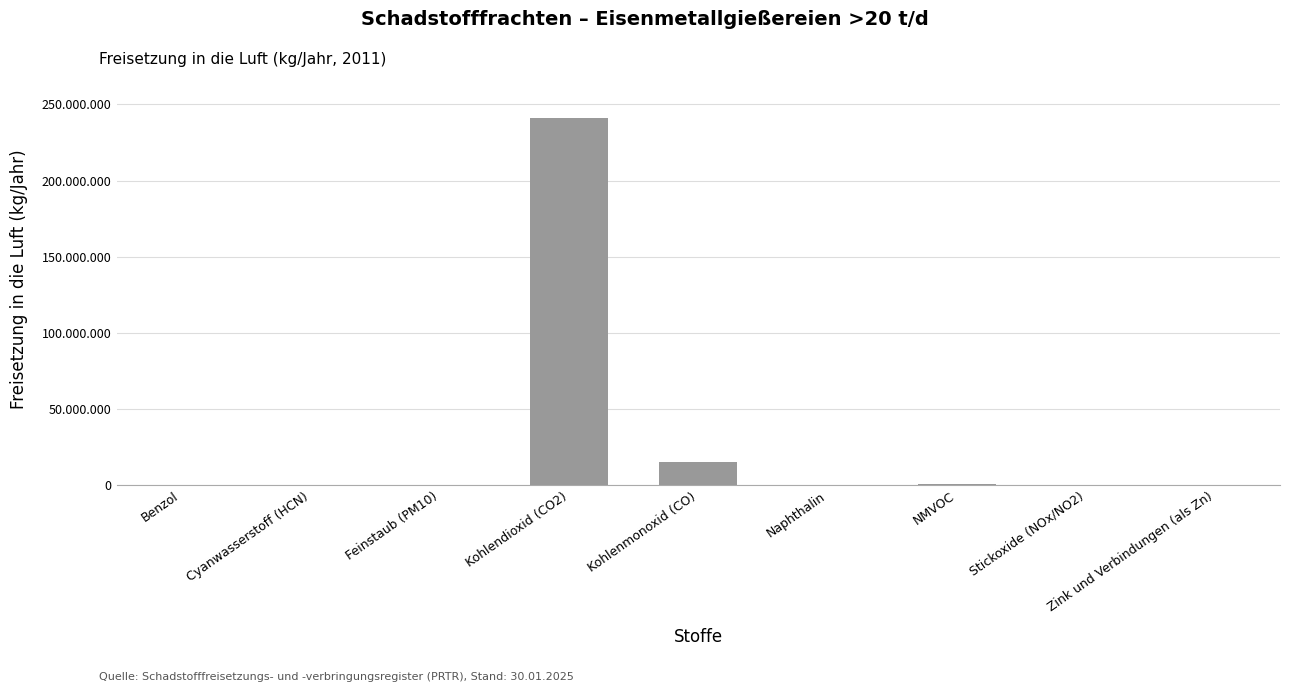

The chart shows a value of 95 at Zink und Verbindungen (als Zn). True or false?

False